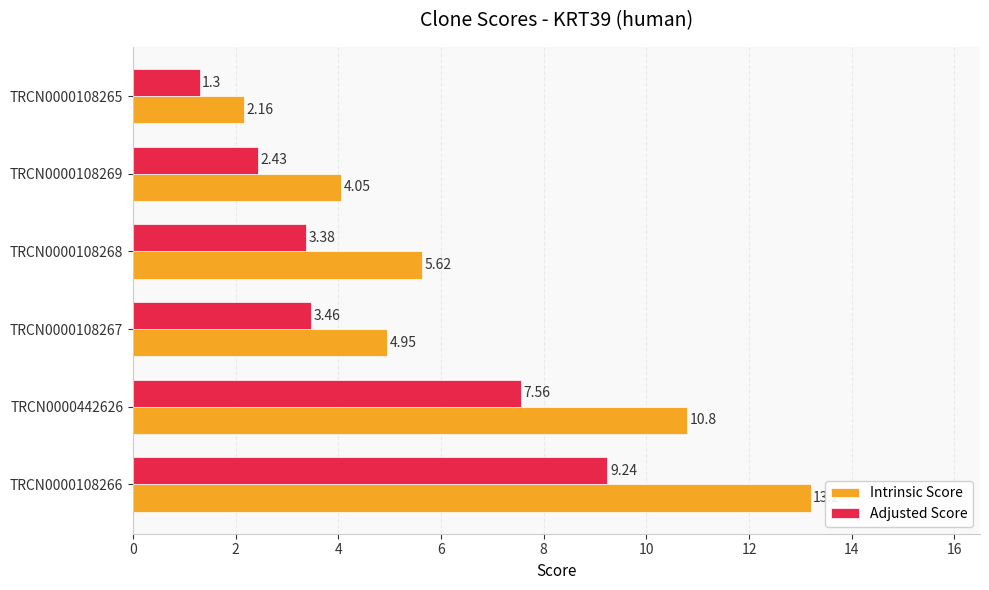

What is the difference between the highest and lowest values at TRCN0000442626?

3.2